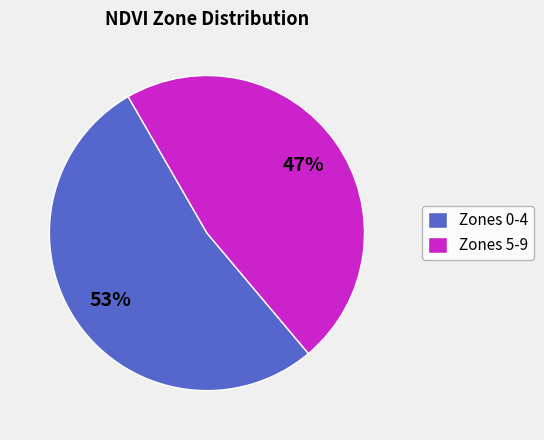

Which category has the smallest portion of the pie?

Zones 5-9